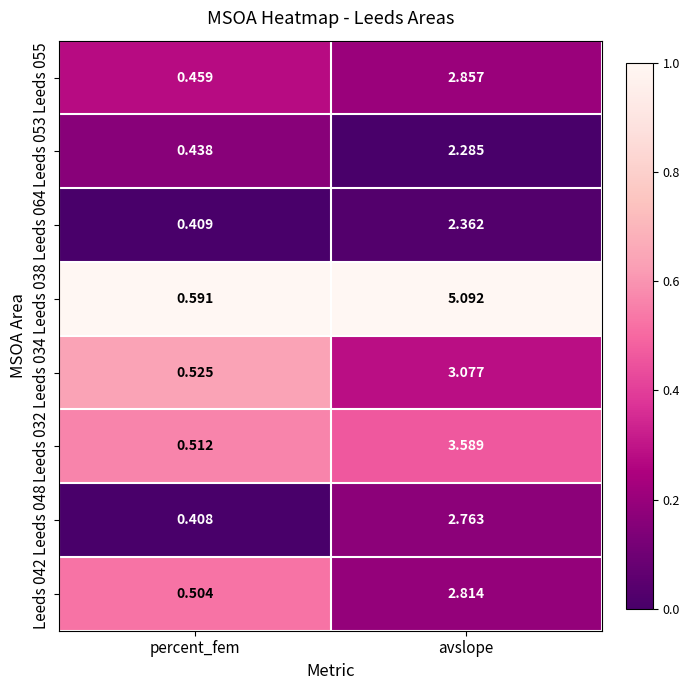

Rank the series by their maximum value, from highest to lowest.

Leeds 038, Leeds 032, Leeds 034, Leeds 055, Leeds 042, Leeds 048, Leeds 064, Leeds 053